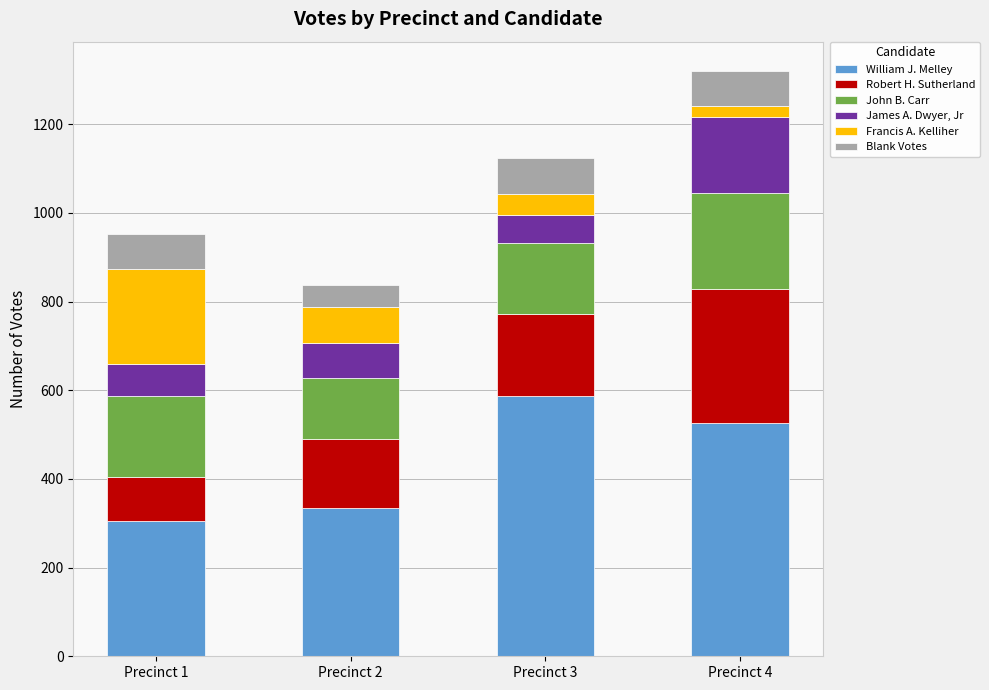

Reading left to right, what are the values for William J. Melley?

Precinct 1=304	Precinct 2=334	Precinct 3=586	Precinct 4=526